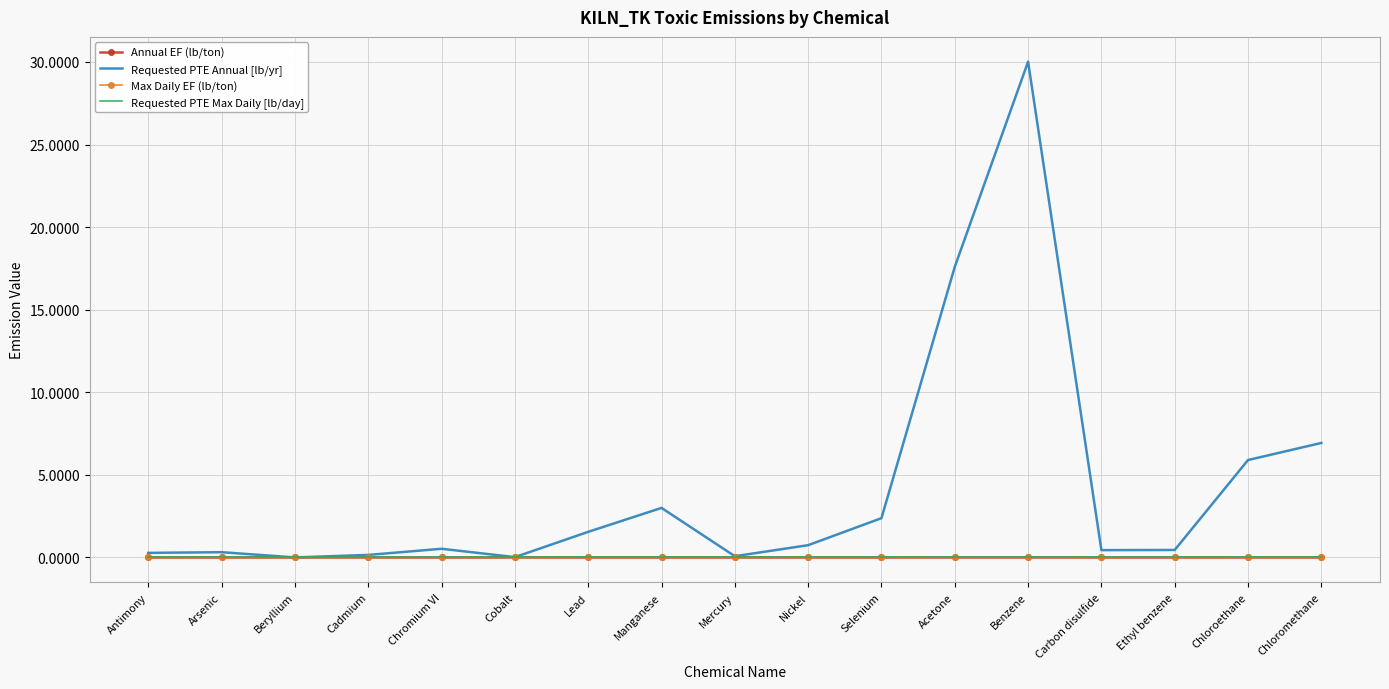

Reading left to right, list all the values displayed in this chart.

Annual EF (lb/ton): Antimony=0.0	Arsenic=0.0	Beryllium=0.0	Cadmium=0.0	Chromium VI=0.0	Cobalt=0.0	Lead=0.0	Manganese=0.0	Mercury=0.0	Nickel=0.0	Selenium=0.0	Acetone=0.0	Benzene=0.0	Carbon disulfide=0.0	Ethyl benzene=0.0	Chloroethane=0.0	Chloromethane=0.0
Requested PTE Annual [lb/yr]: Antimony=0.3	Arsenic=0.3	Beryllium=0.0	Cadmium=0.2	Chromium VI=0.5	Cobalt=0.0	Lead=1.6	Manganese=3.0	Mercury=0.1	Nickel=0.7	Selenium=2.4	Acetone=17.6	Benzene=30.0	Carbon disulfide=0.4	Ethyl benzene=0.5	Chloroethane=5.9	Chloromethane=6.9
Max Daily EF (lb/ton): Antimony=0.0	Arsenic=0.0	Beryllium=0.0	Cadmium=0.0	Chromium VI=0.0	Cobalt=0.0	Lead=0.0	Manganese=0.0	Mercury=0.0	Nickel=0.0	Selenium=0.0	Acetone=0.0	Benzene=0.0	Carbon disulfide=0.0	Ethyl benzene=0.0	Chloroethane=0.0	Chloromethane=0.0
Requested PTE Max Daily [lb/day]: Antimony=0.0	Arsenic=0.0	Beryllium=0.0	Cadmium=0.0	Chromium VI=0.0	Cobalt=0.0	Lead=0.0	Manganese=0.0	Mercury=0.0	Nickel=0.0	Selenium=0.0	Acetone=0.0	Benzene=0.0	Carbon disulfide=0.0	Ethyl benzene=0.0	Chloroethane=0.0	Chloromethane=0.0